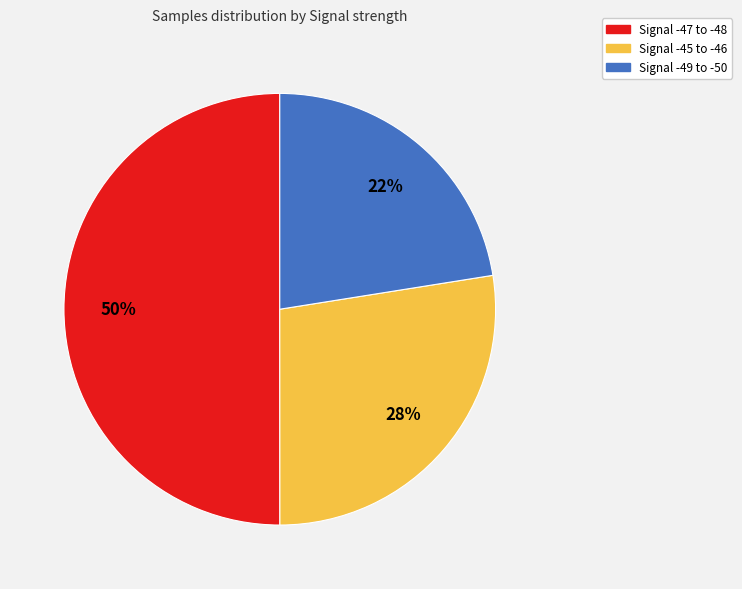

To the nearest percent, what is the difference between the largest and smallest slice percentages?

28%